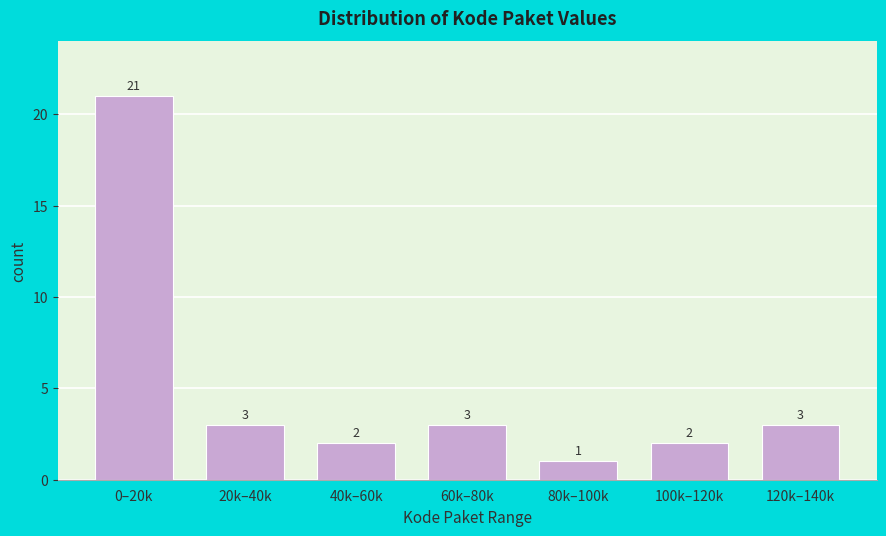

Reading right to left, extract all data points from this chart.

3	2	1	3	2	3	21